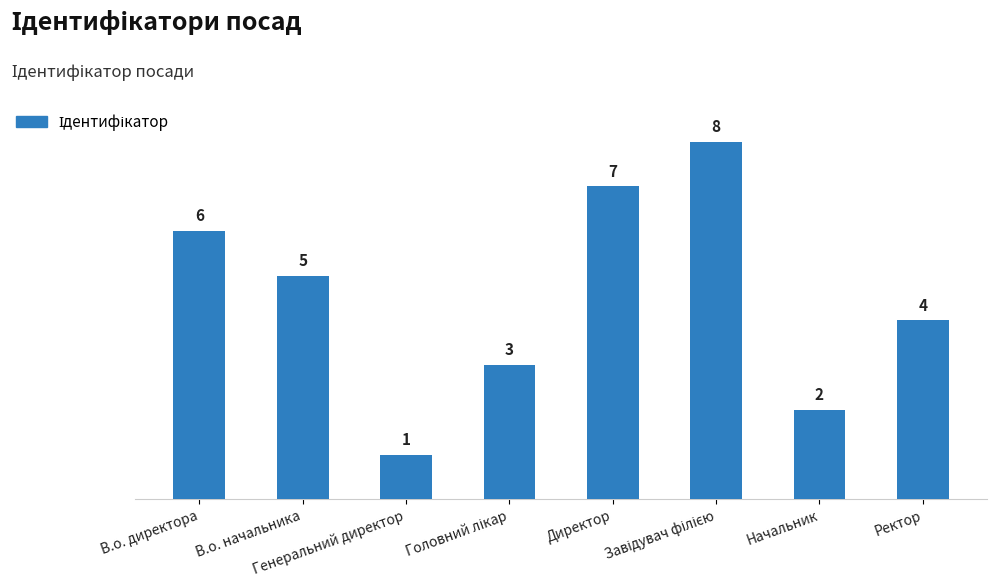

What is the label of the 1st bar from the right?

Ректор